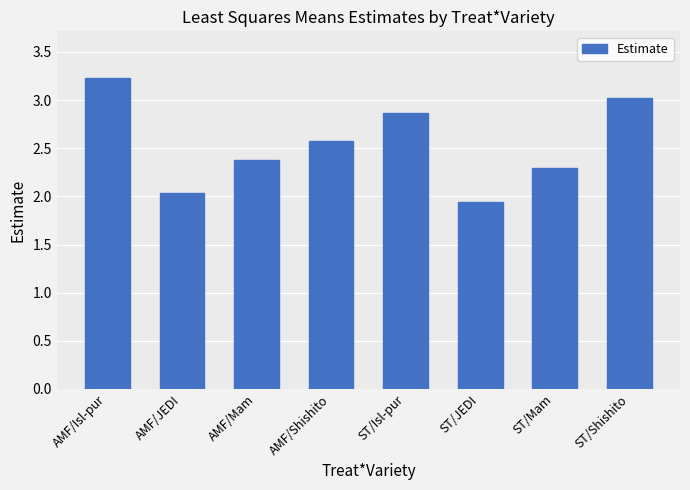

Count the number of data series in this chart.

1